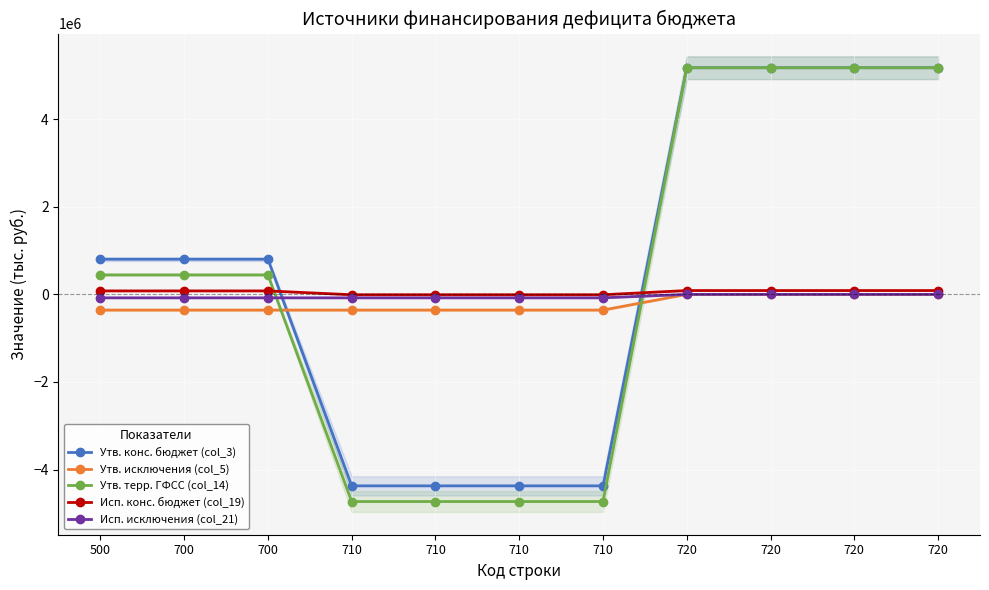

Reading right to left, transcribe all the data shown in this chart.

Утв. конс. бюджет (col_3): 720=5174419.0	720=5174419.0	720=5174419.0	720=5174419.0	710=-4371414.0	710=-4371414.0	710=-4371414.0	710=-4371414.0	700=803005.0	700=803005.0	500=803005.0
Утв. исключения (col_5): 720=0.0	720=0.0	720=0.0	720=0.0	710=-357900.0	710=-357900.0	710=-357900.0	710=-357900.0	700=-357900.0	700=-357900.0	500=-357900.0
Утв. терр. ГФСС (col_14): 720=5174419.0	720=5174419.0	720=5174419.0	720=5174419.0	710=-4729314.0	710=-4729314.0	710=-4729314.0	710=-4729314.0	700=445105.0	700=445105.0	500=445105.0
Исп. конс. бюджет (col_19): 720=87779.9	720=87779.9	720=87779.9	720=87779.9	710=-8343.2	710=-8343.2	710=-8343.2	710=-8343.2	700=79436.7	700=79436.7	500=79436.7
Исп. исключения (col_21): 720=0.0	720=0.0	720=0.0	720=0.0	710=-78730.0	710=-78730.0	710=-78730.0	710=-78730.0	700=-78730.0	700=-78730.0	500=-78730.0